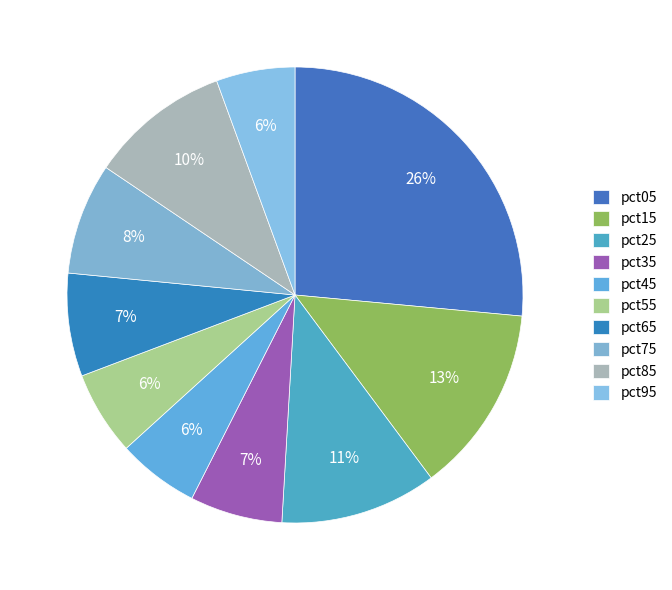

To the nearest percent, what is the difference between the largest and smallest slice percentages?

21%